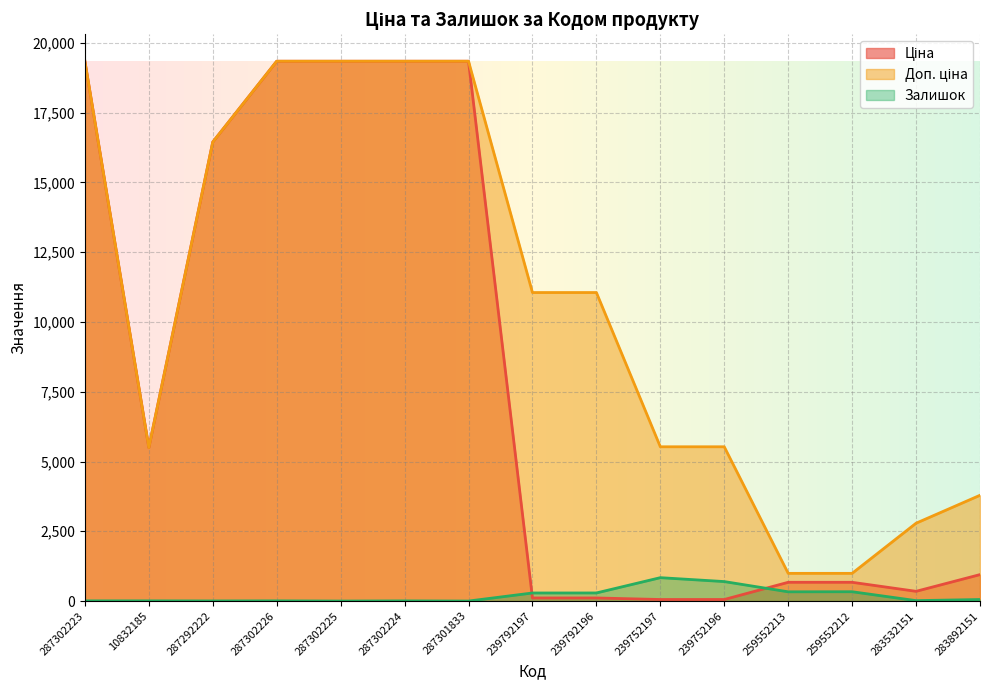

How many data points in Залишок are less than 15?

7